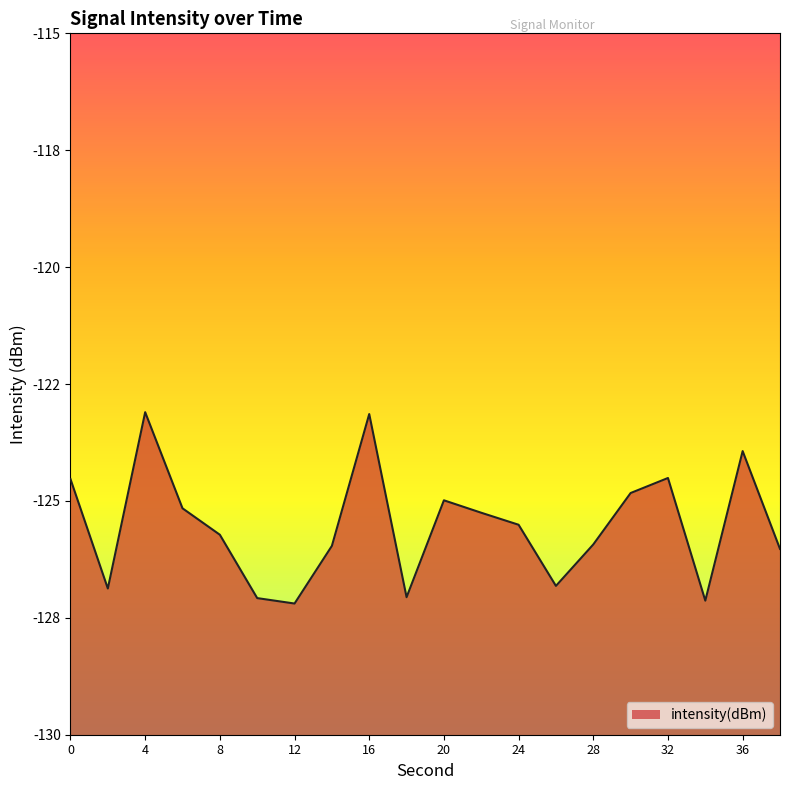

Which label corresponds to the smallest value in the chart?

12